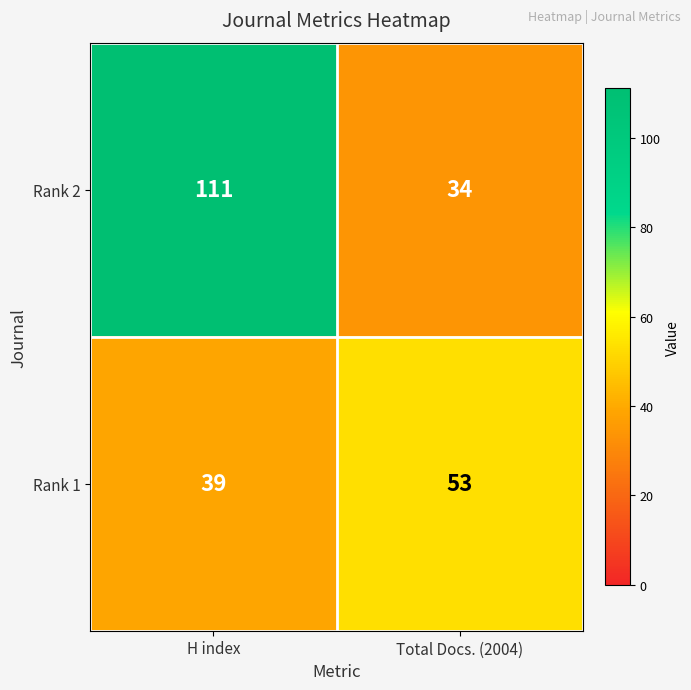

Is it true that Rank 2 equals 19 at Total Docs. (2004)?

False